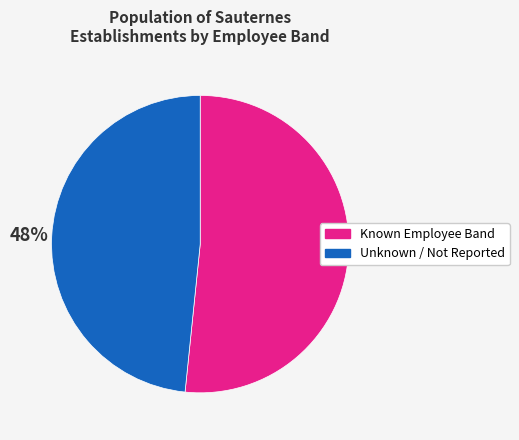

Is it true that Unknown / Not Reported is 35% of the pie?

False